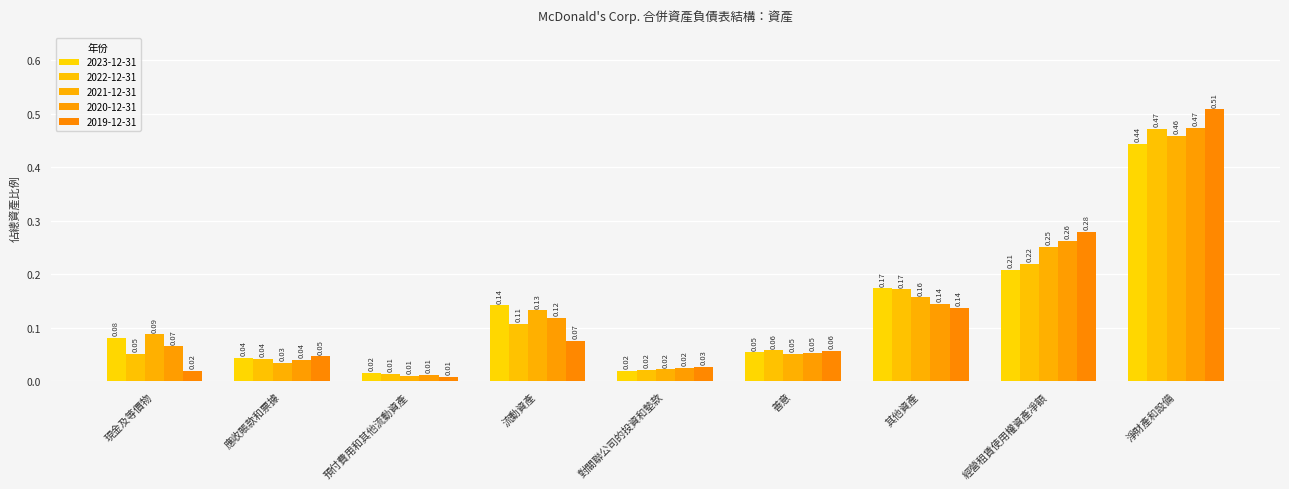

What position from the right is 淨財產和設備?

1